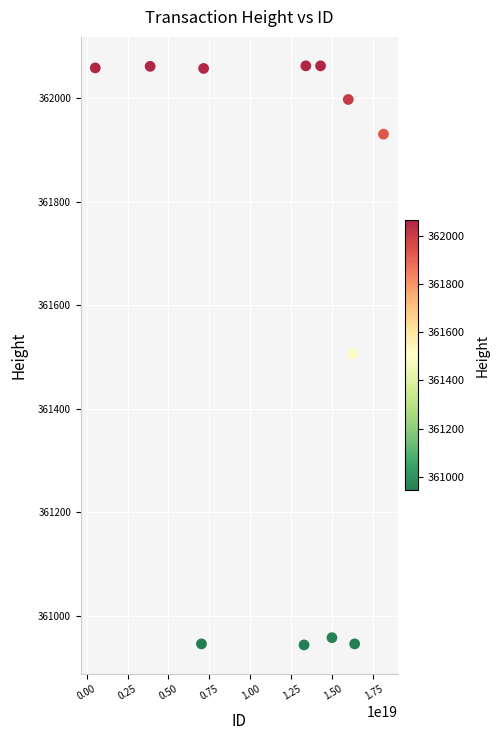

What is the average Y value?

361628